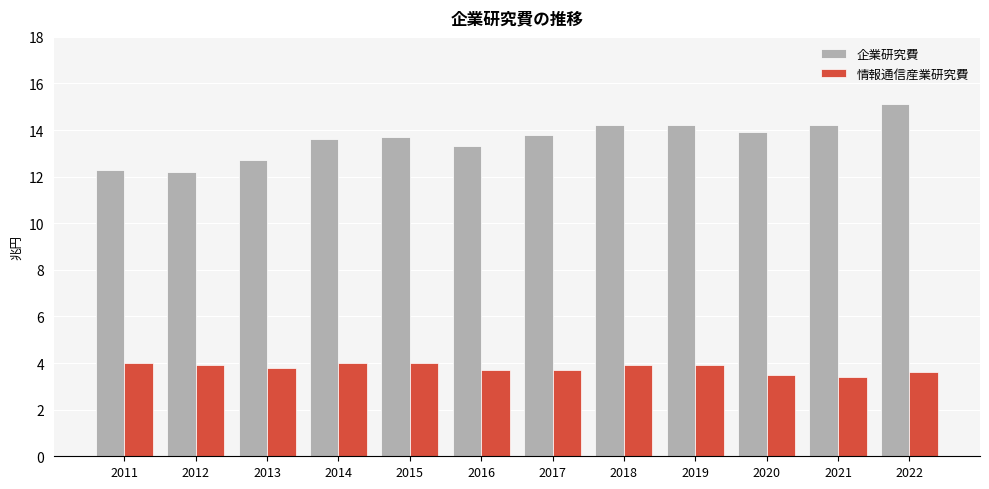

Count the number of categories in the chart.

12